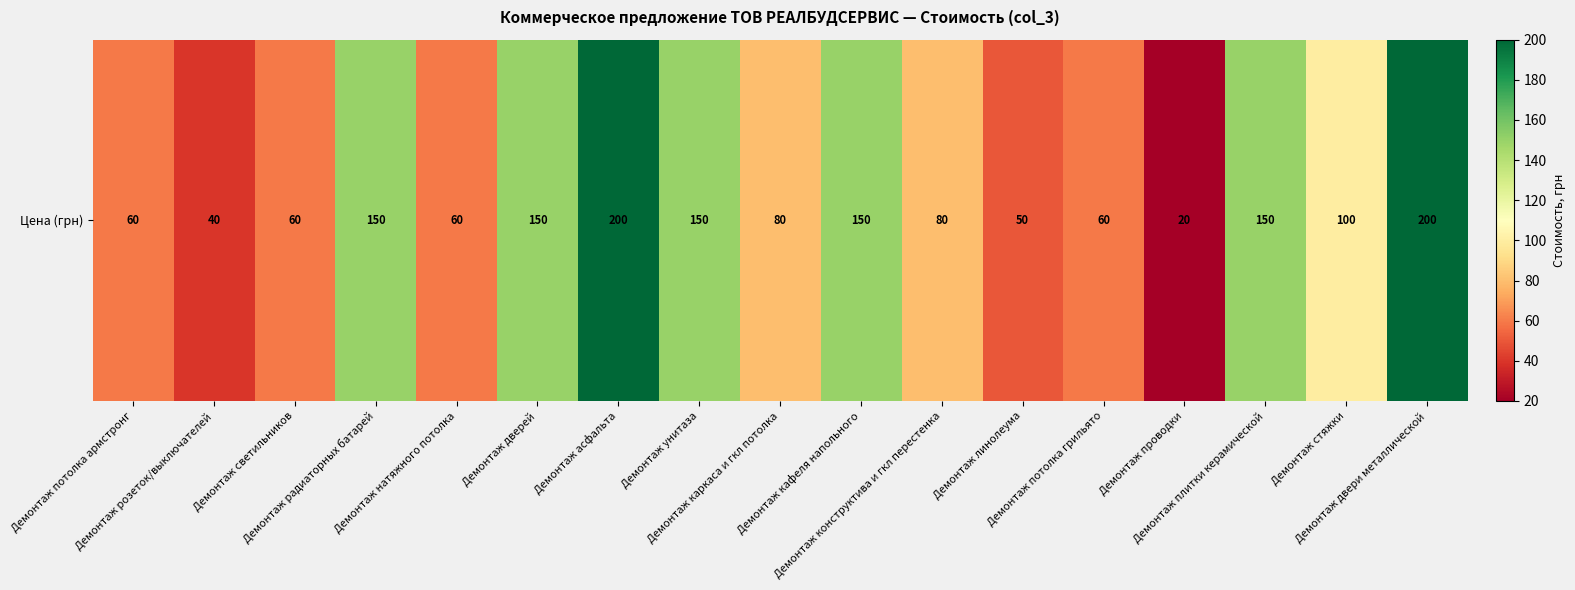

What is the maximum value shown in the chart?

200